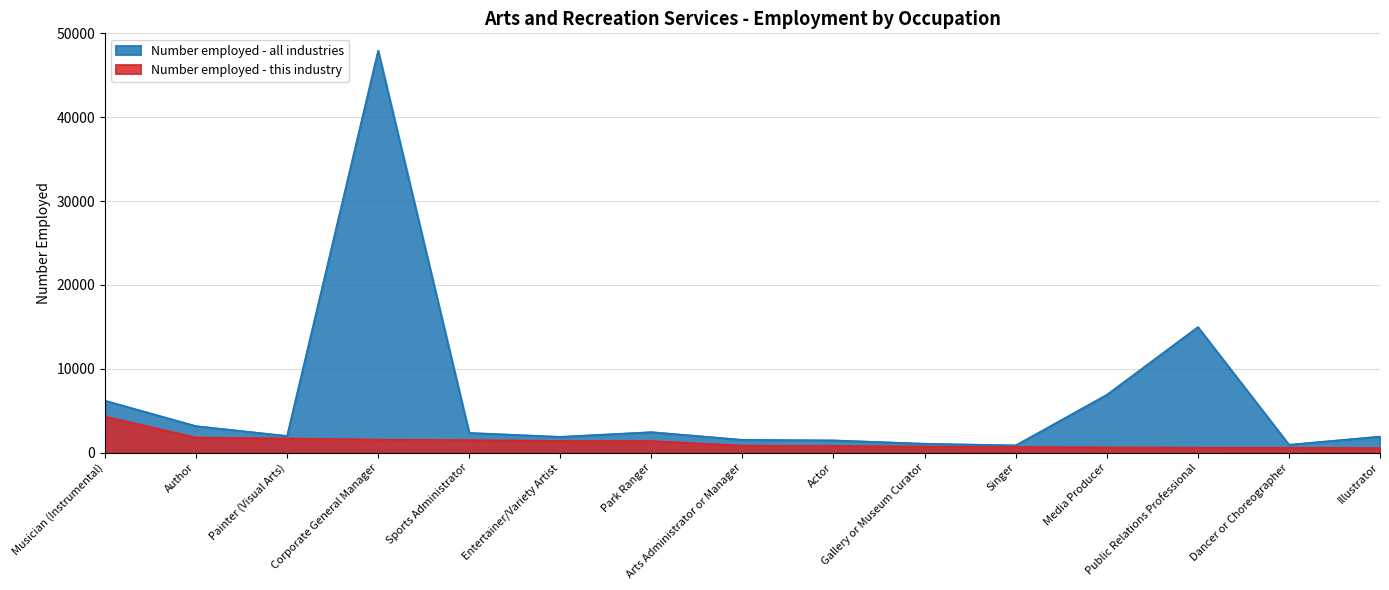

The value of Number employed - all industries at Author is 5429. True or false?

False